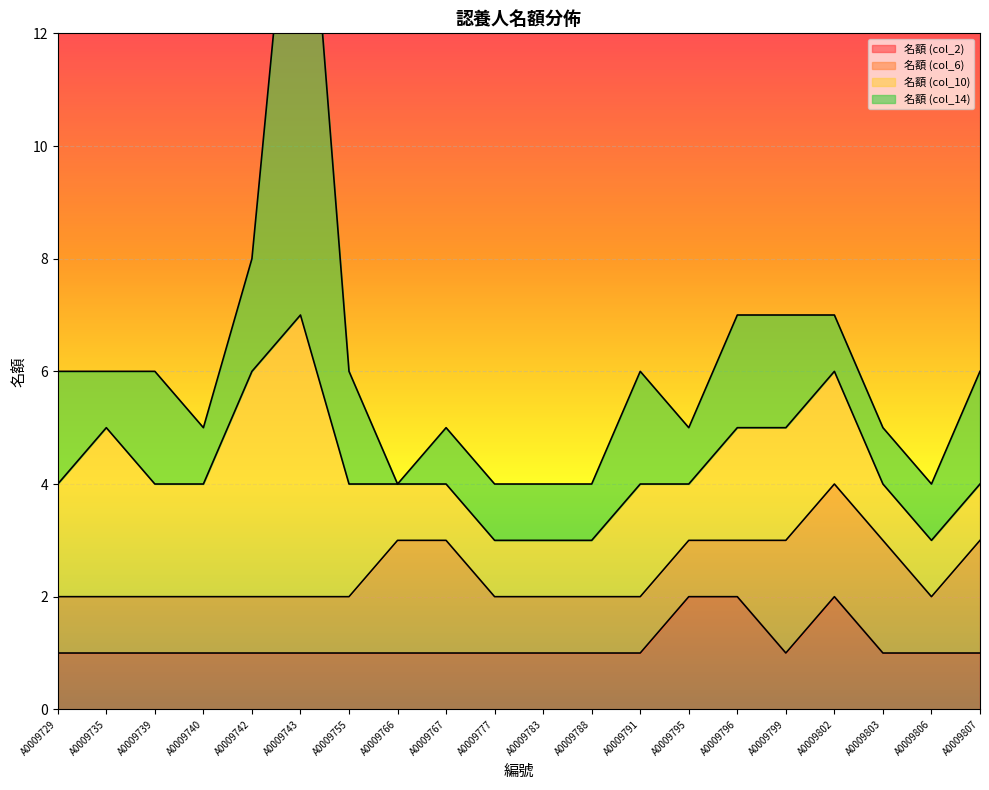

What is the value of the 名額 (col_10) point at the 5th from the left?

4